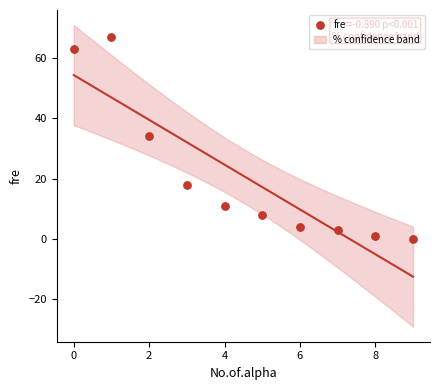

What is the average Y value?

21